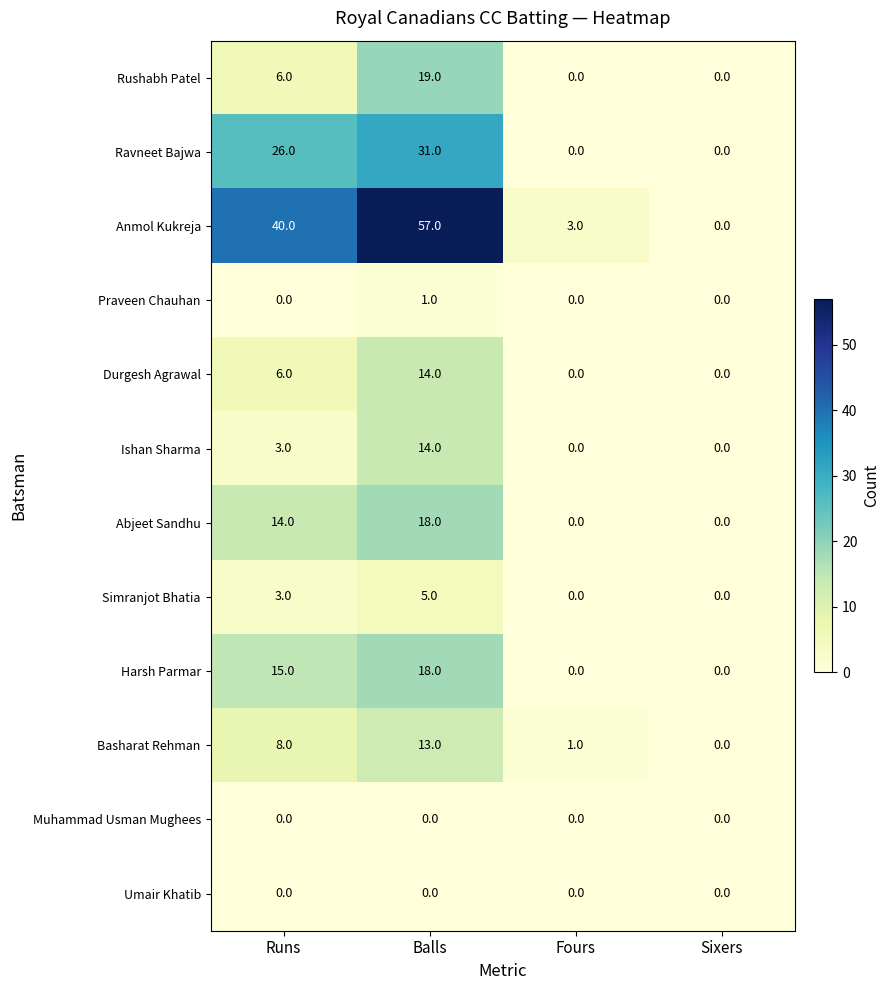

What is the highest value of the Abjeet Sandhu series?

18